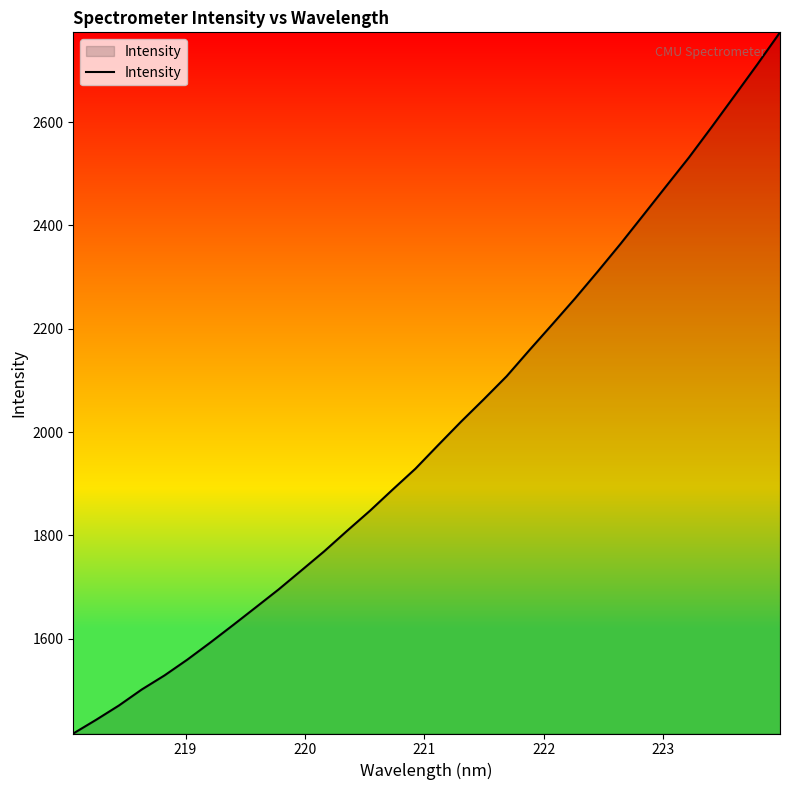

What is the greatest value displayed?

2773.7